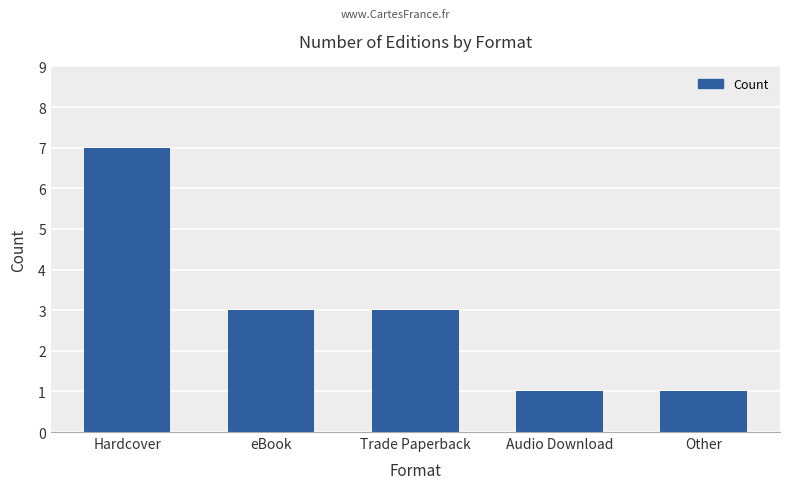

What is the label of the 5th bar from the left?

Other